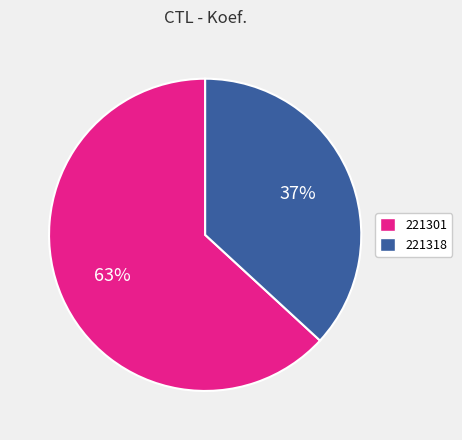

Do 221318 and 221301 together represent more than half of the pie?

Yes